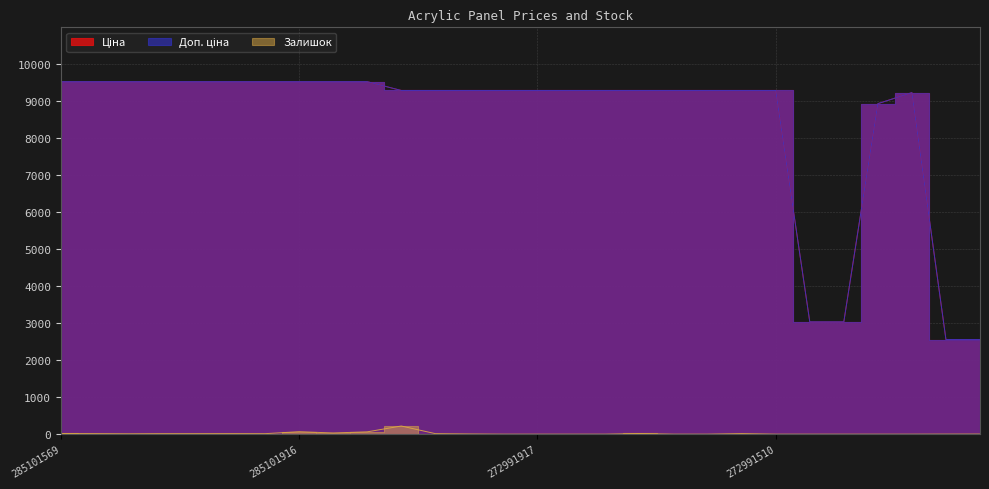

Which category has the highest value in the Залишок series?

272992170